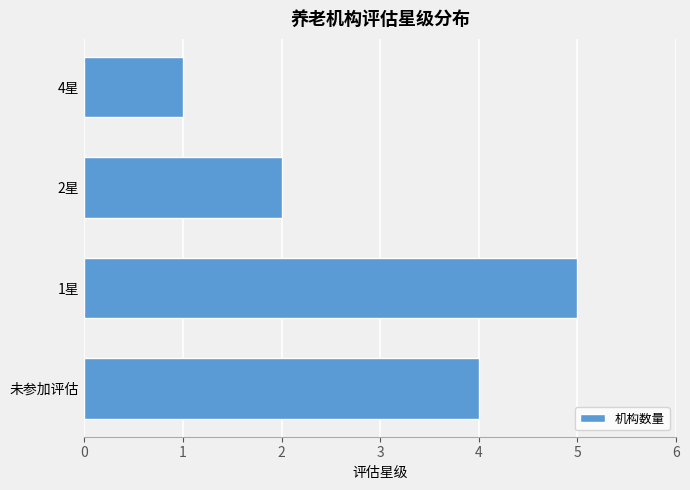

Reading top to bottom, transcribe all the data shown in this chart.

4星=1	2星=2	1星=5	未参加评估=4